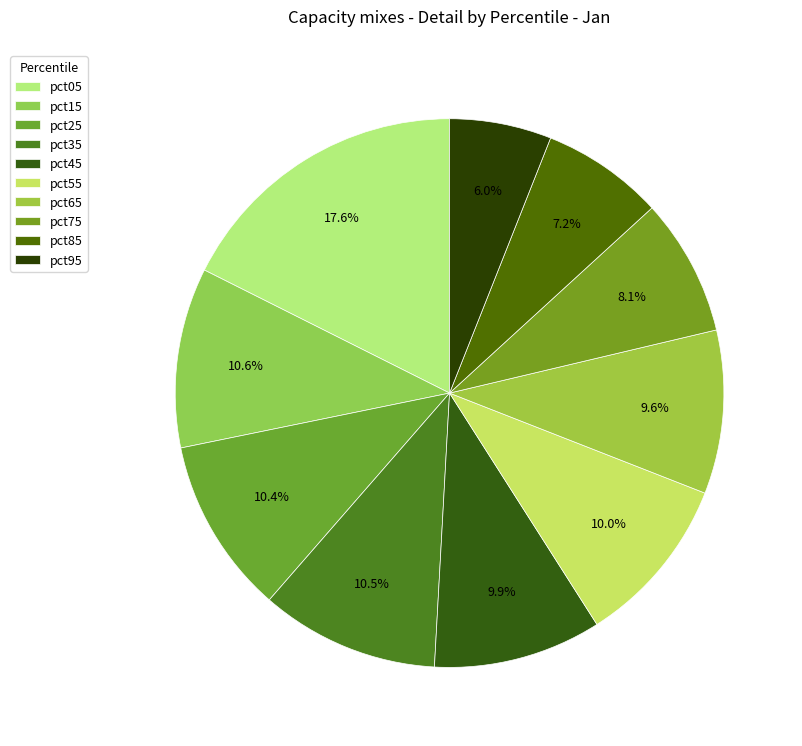

Count the number of slices in the pie.

10